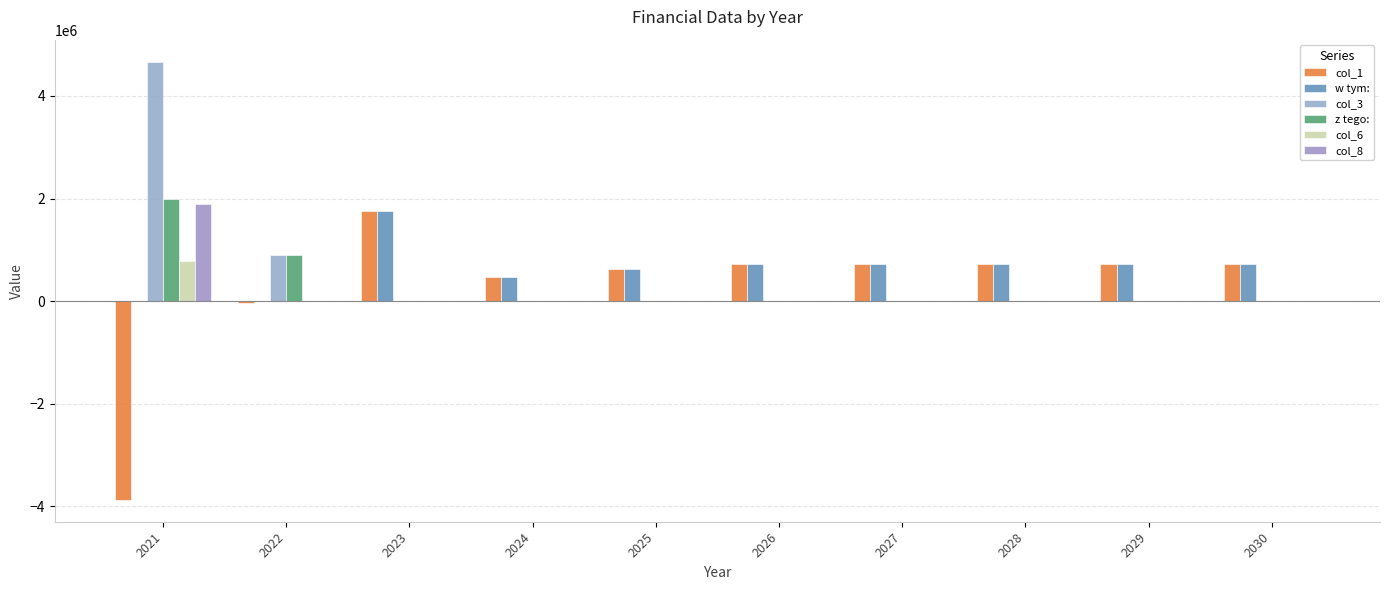

What is the maximum value for col_3?

4669620.6